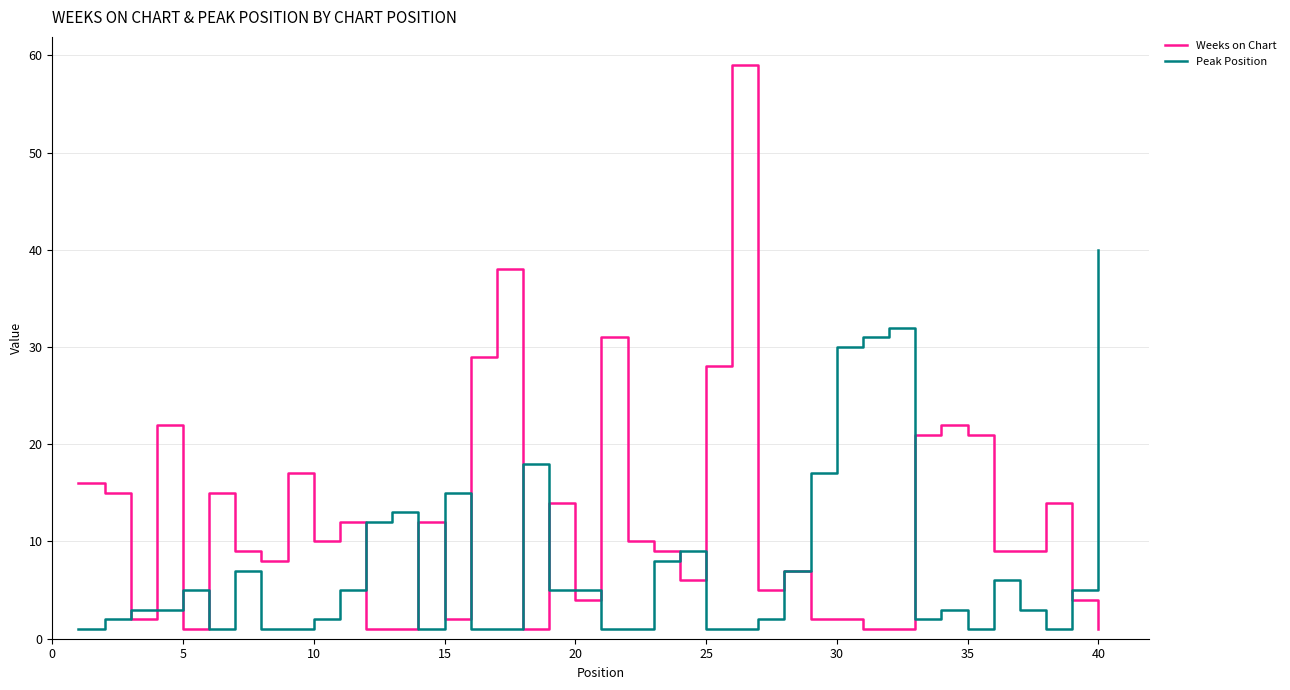

Which series has the largest total across all categories?

Weeks on Chart